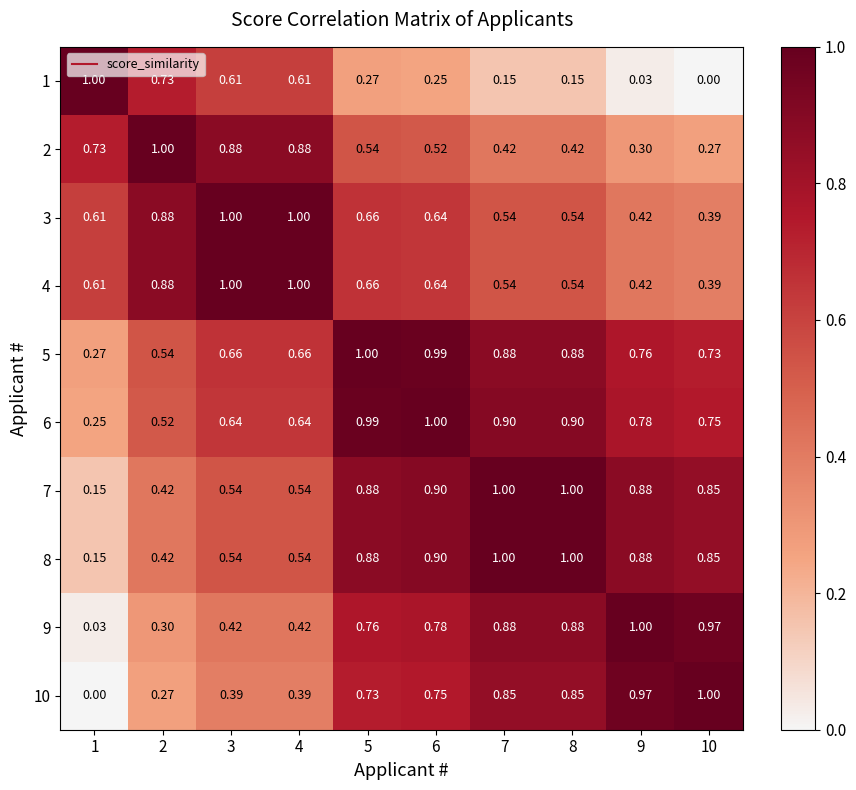

Is the value of 4 at 9 greater than the value of 9 at 1?

Yes